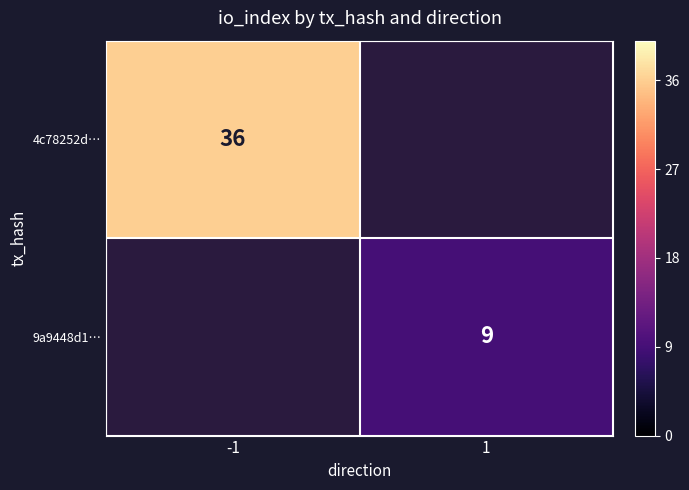

True or false: 4c78252d… has a value of 36 at -1.

True